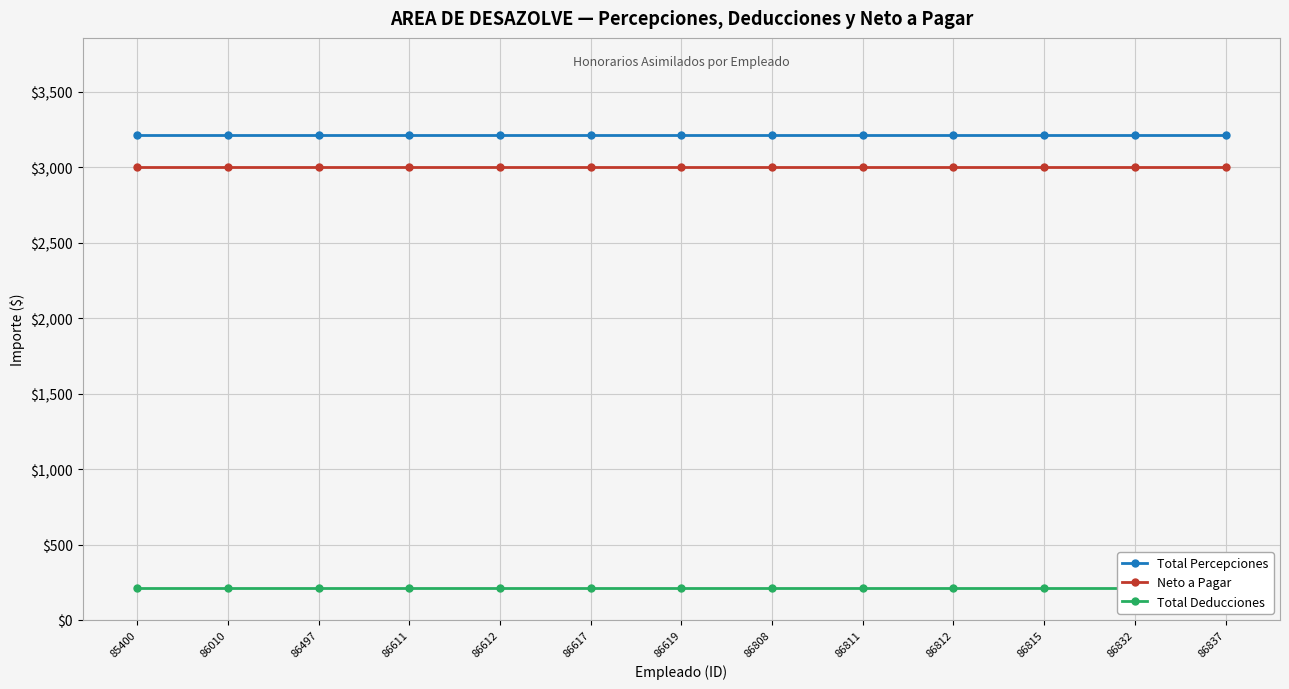

Between 86837 and 86815, which is larger?

86837